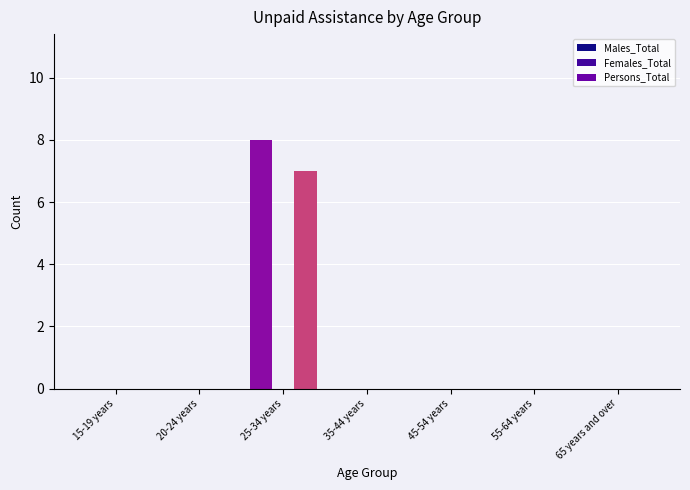

How many bars are there in each group?

3